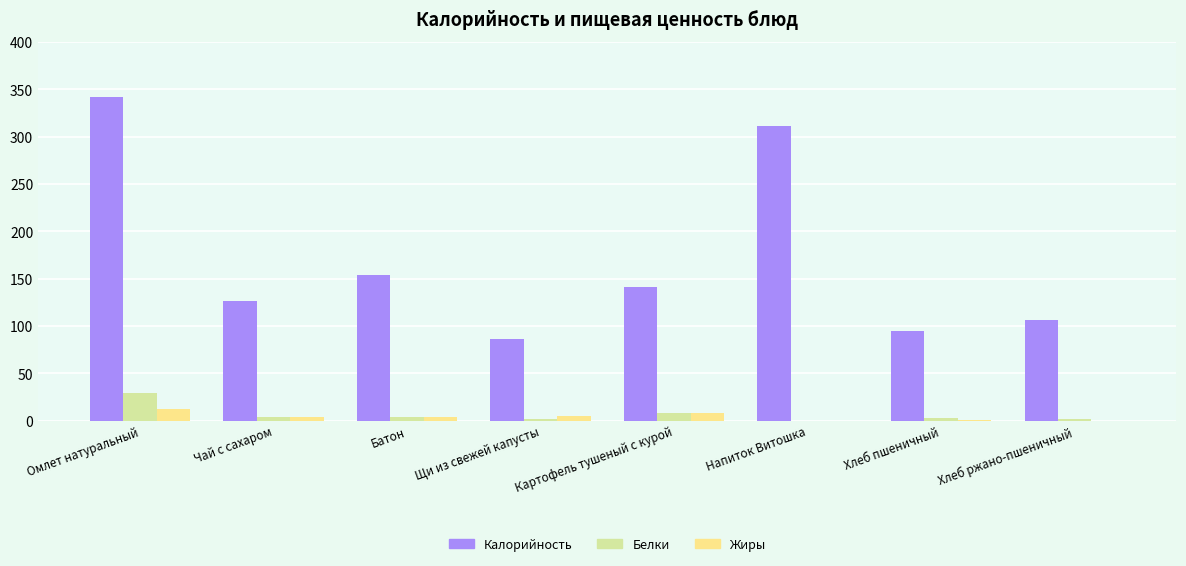

What is the sum of all Белки values?

51.0